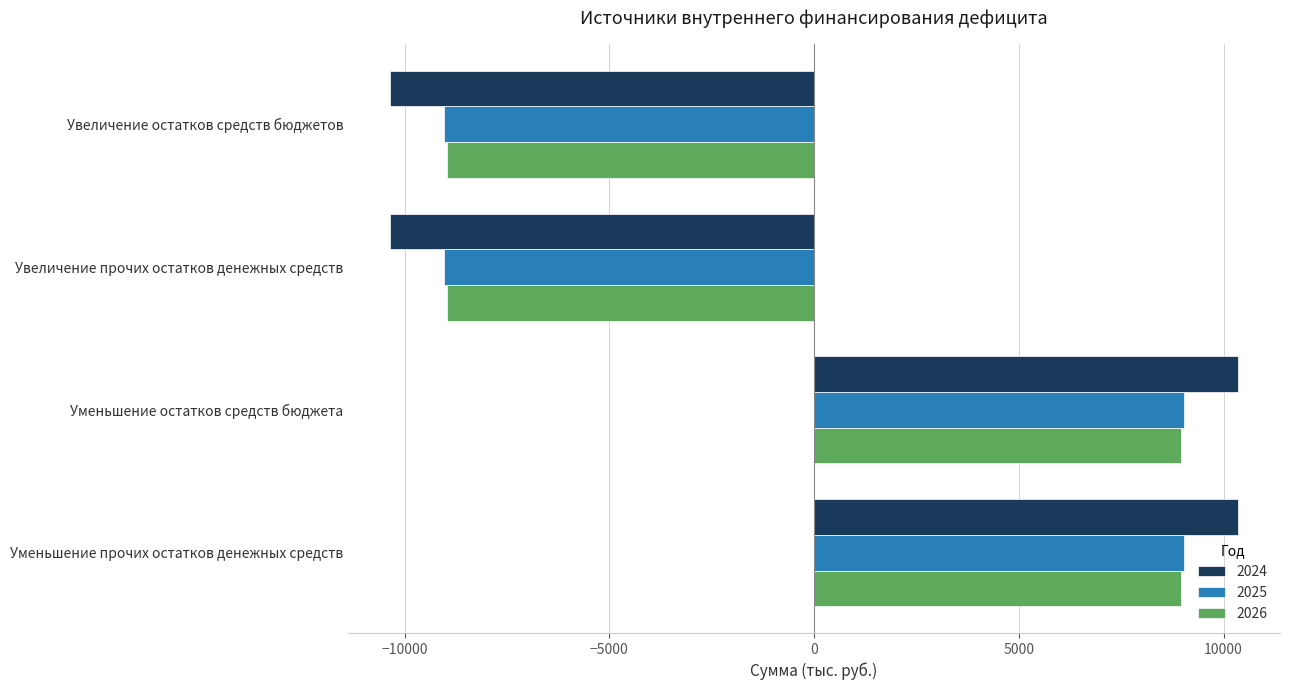

What is the approximate value of 2025 at Уменьшение прочих остатков денежных средств?

9040.7